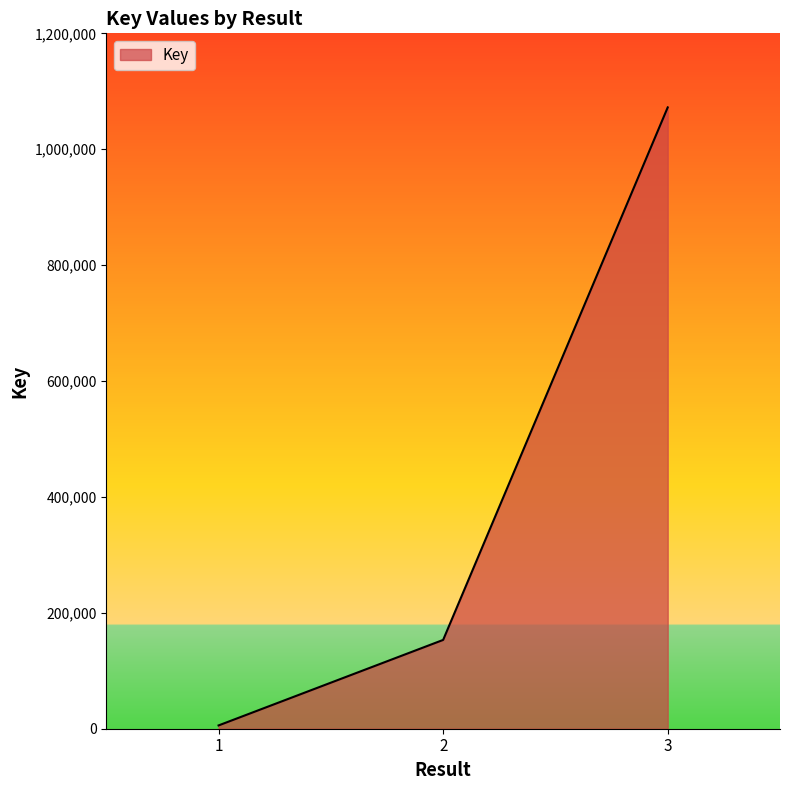

What is the difference between the maximum and minimum values?

1066508